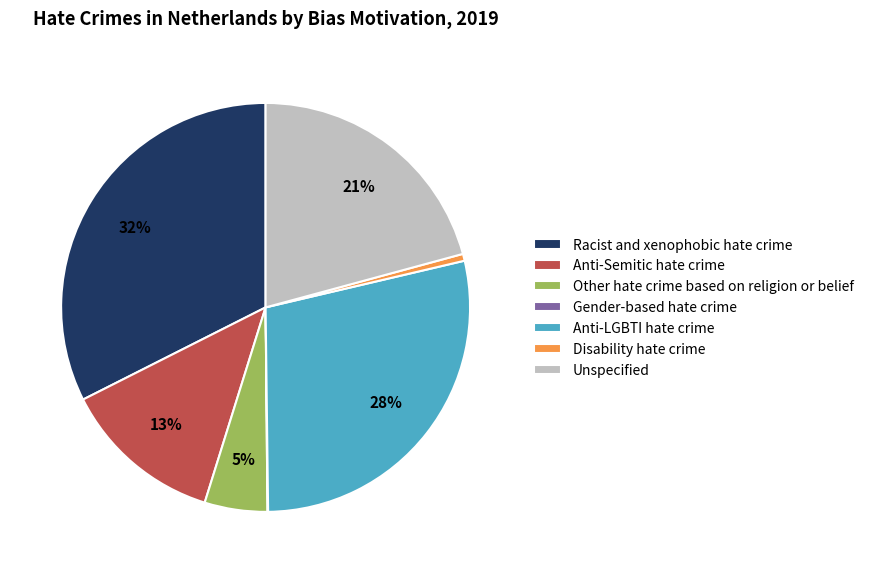

To the nearest percent, what is the combined percentage of Unspecified and Racist and xenophobic hate crime?

53%